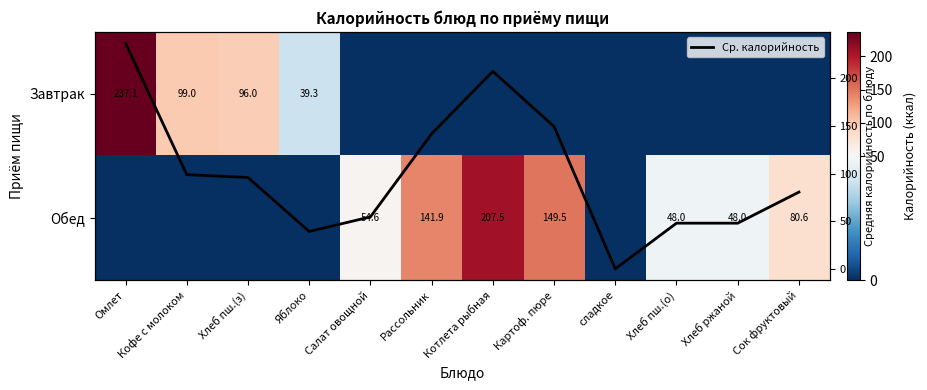

Between Хлеб пш.(о) and Хлеб пш.(з), which is larger?

Хлеб пш.(з)